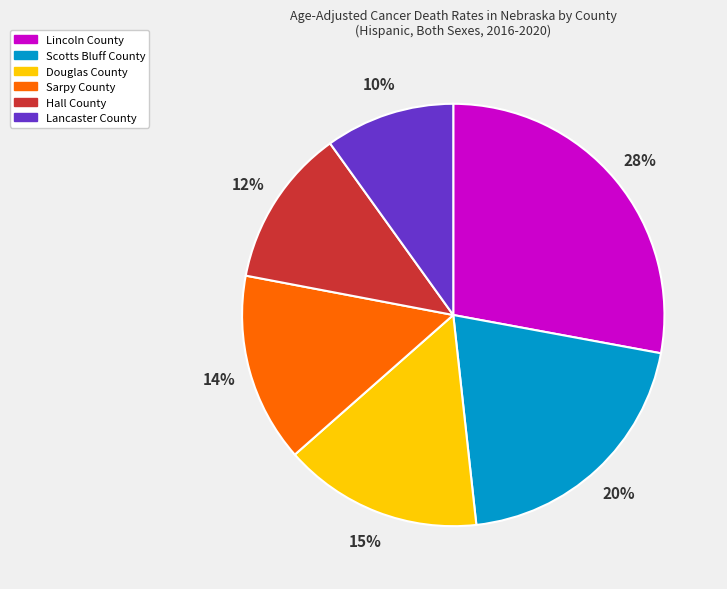

Between Sarpy County and Lancaster County, which is larger?

Sarpy County